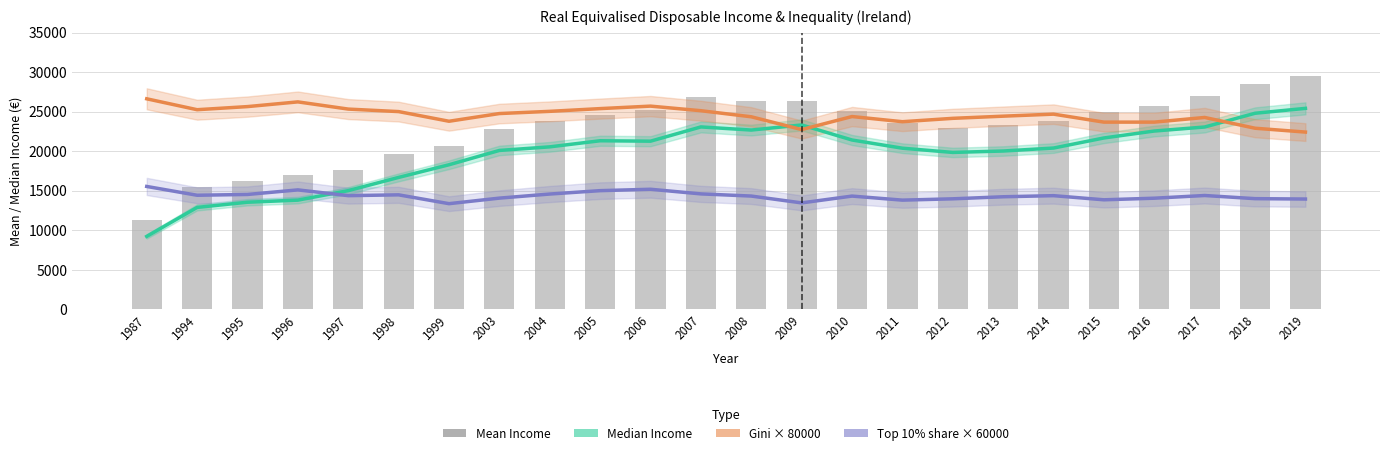

What is the greatest value displayed?

29463.9